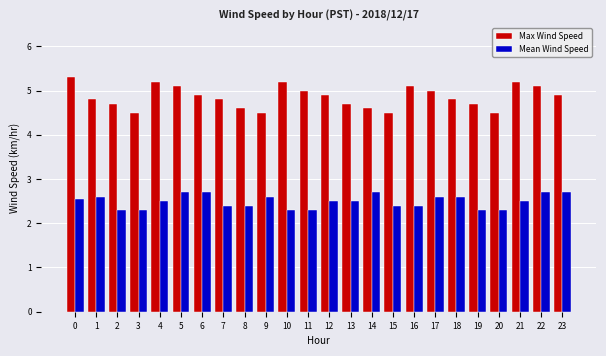

What is the difference between the maximum and minimum values in the Max Wind Speed series?

0.8